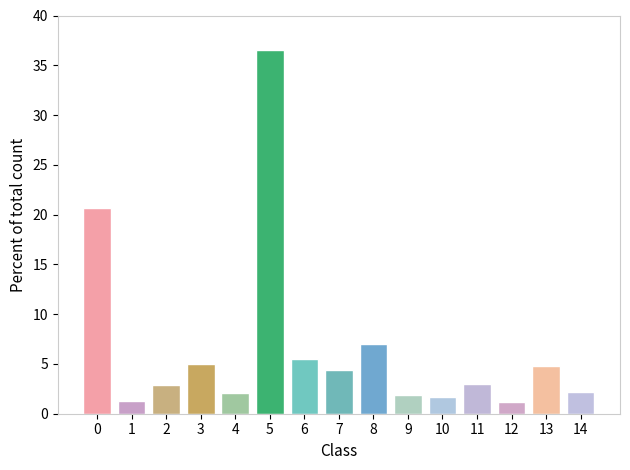

Is it true that the value at 13 is 4.8?

True